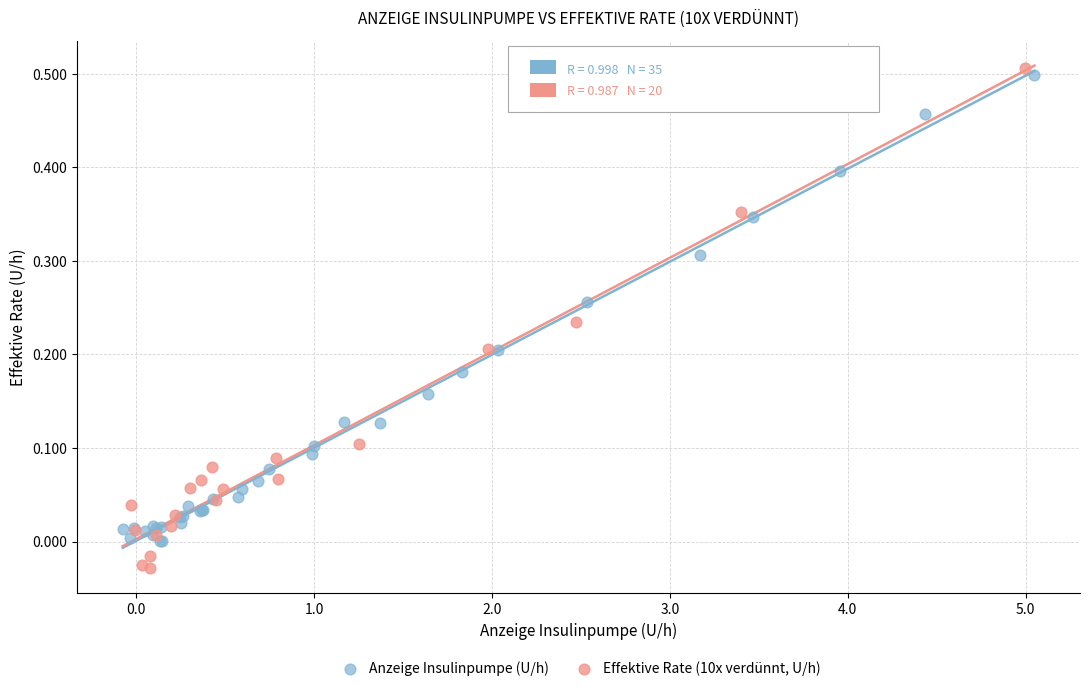

Which series has the largest Y range (max minus min)?

Effektive Rate (10x verdünnt, U/h)